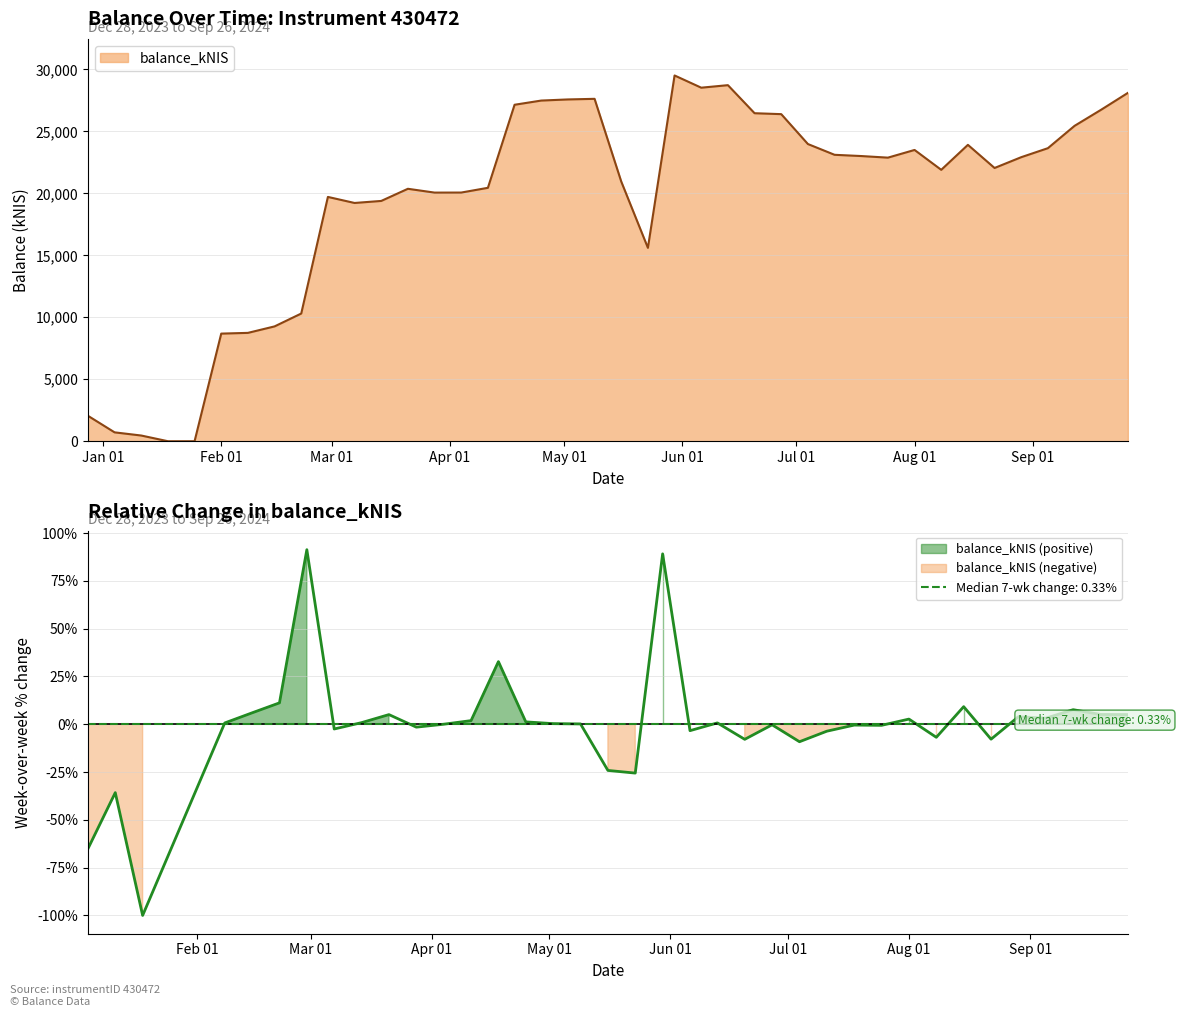

Does the chart have visible grid lines?

Yes